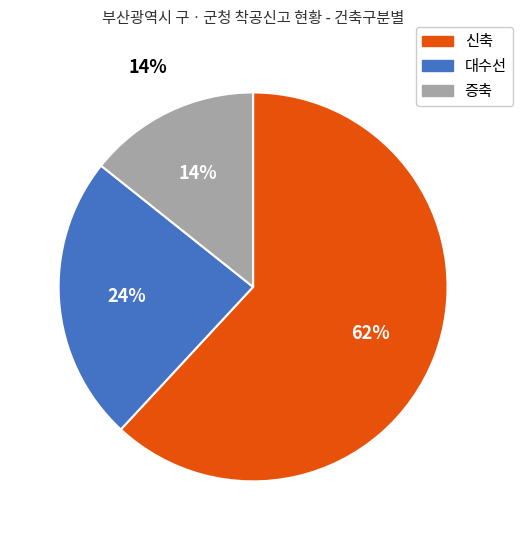

True or false: 대수선 accounts for 24% of the total.

True